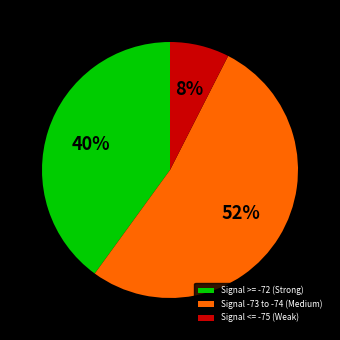

Which category has the smallest portion of the pie?

Signal <= -75 (Weak)